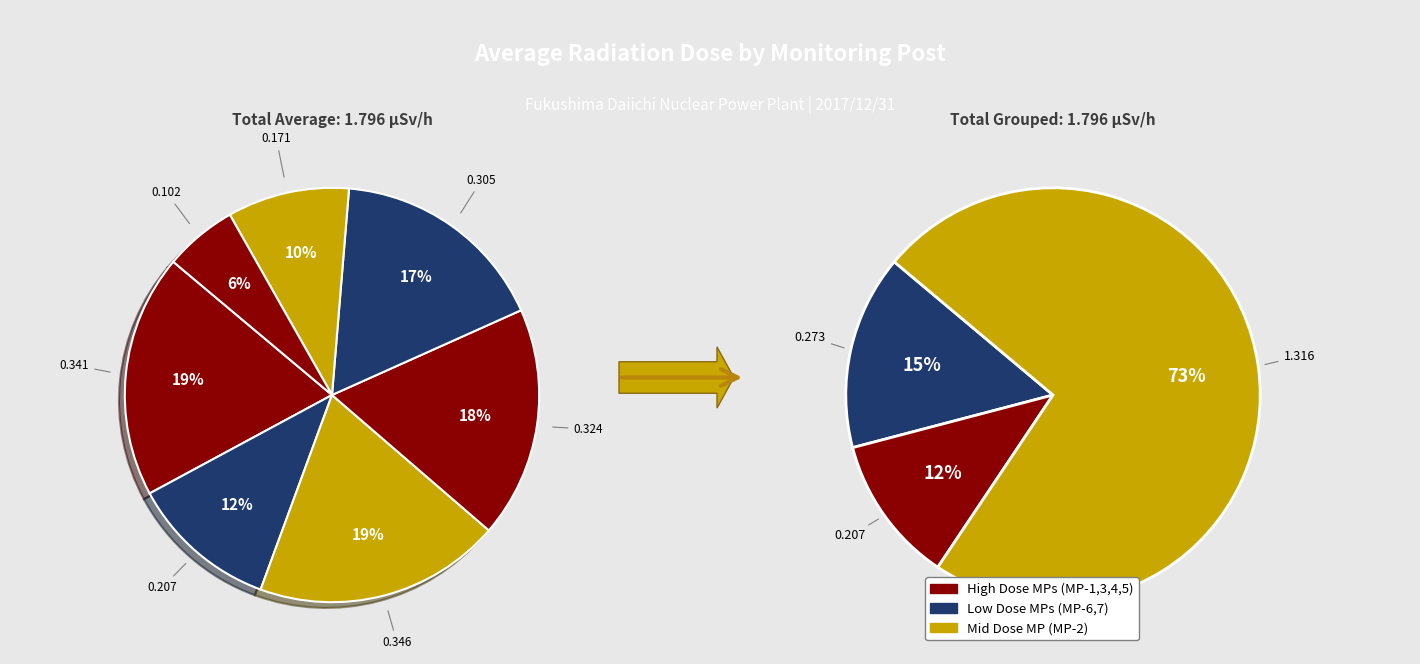

To the nearest percent, what percentage of the pie is MP-6(microSv/h)?

10%